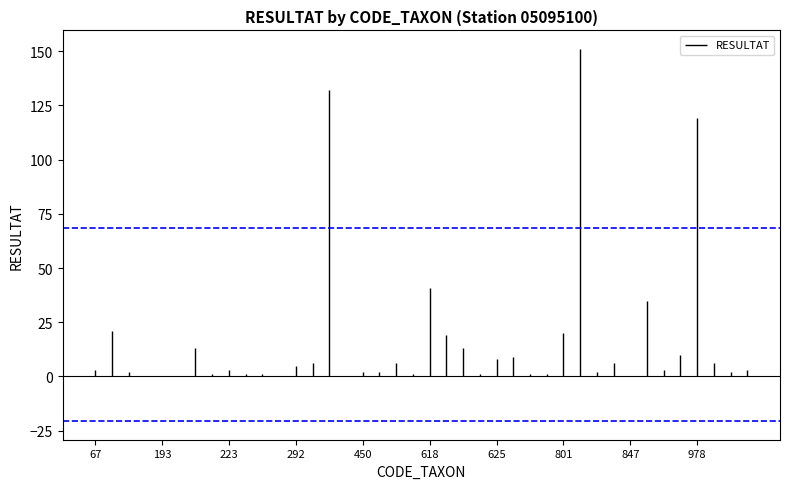

Reading right to left, transcribe all the data shown in this chart.

1087=3	1042=2	1028=6	978=119	933=10	906=3	892=35	847=0	838=6	831=2	807=151	801=20	757=1	682=1	650=9	625=8	623=1	622=13	619=19	618=41	608=1	502=6	481=2	450=2	421=0	364=132	312=6	292=5	239=0	231=1	224=1	223=3	221=1	212=13	200=0	193=0	190=0	183=2	69=21	67=3